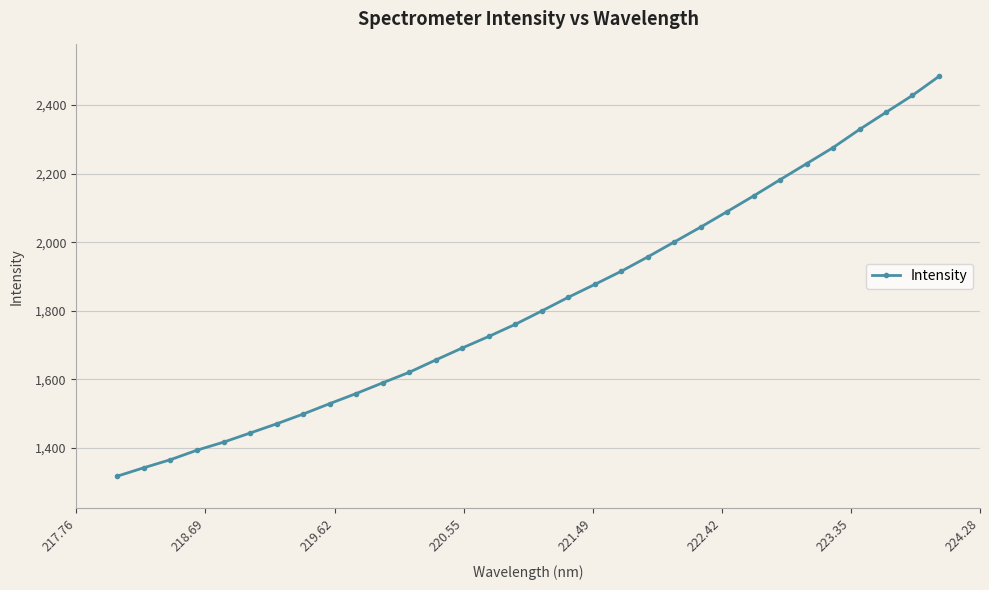

What is the greatest value displayed?

2483.4